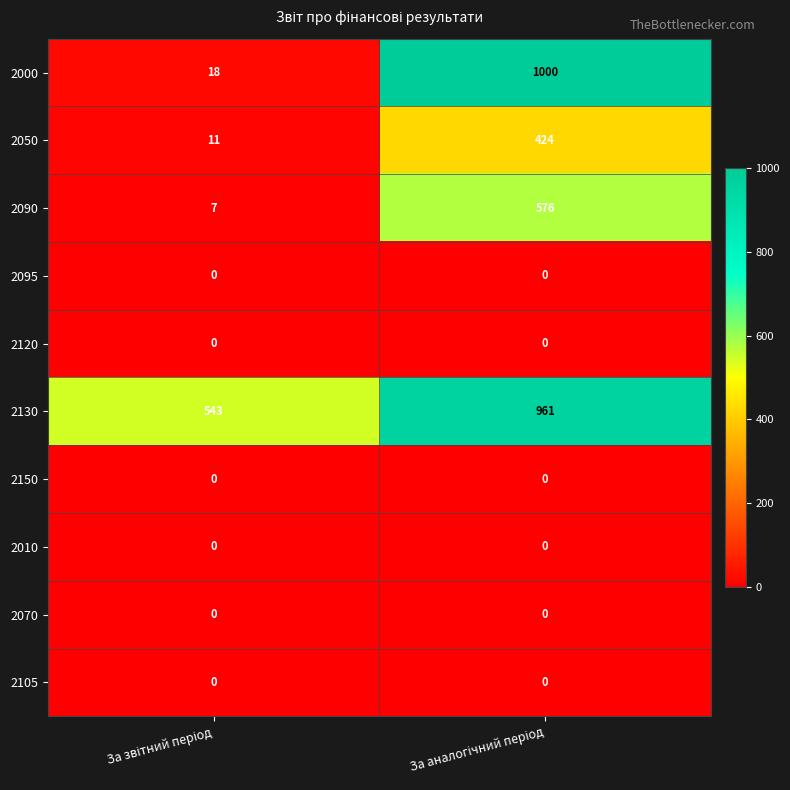

Which series has the largest total across all categories?

2130